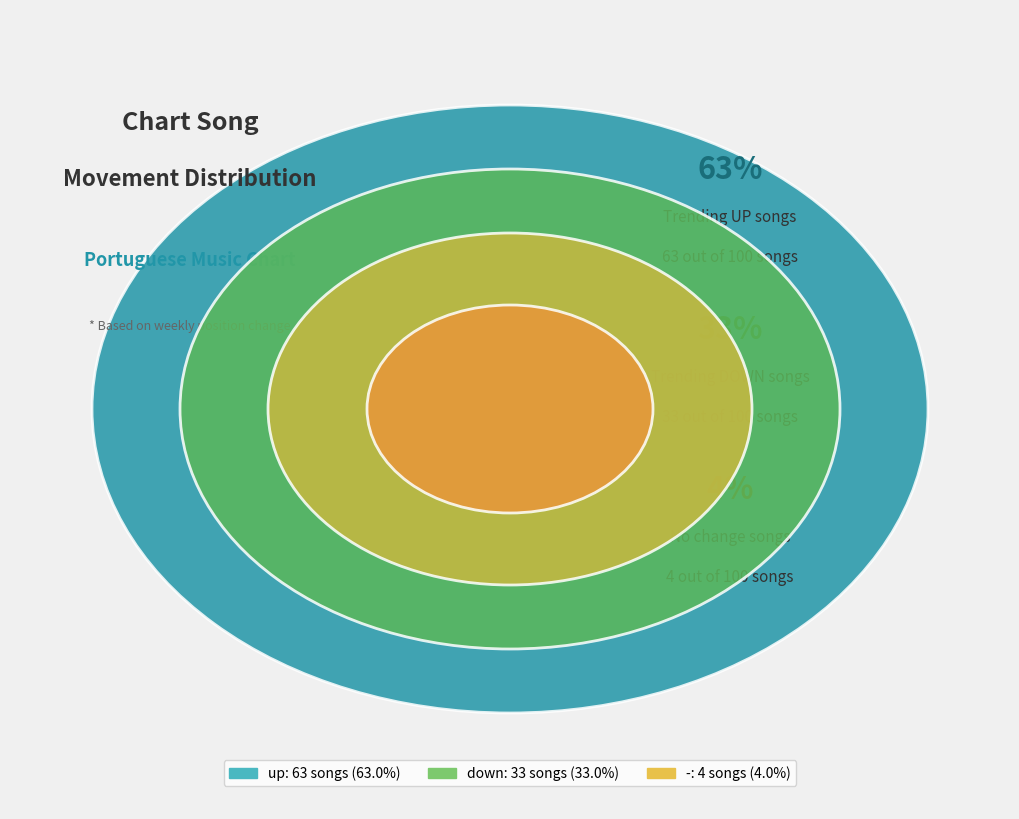

What percentage is NOT represented by -?

96.0%